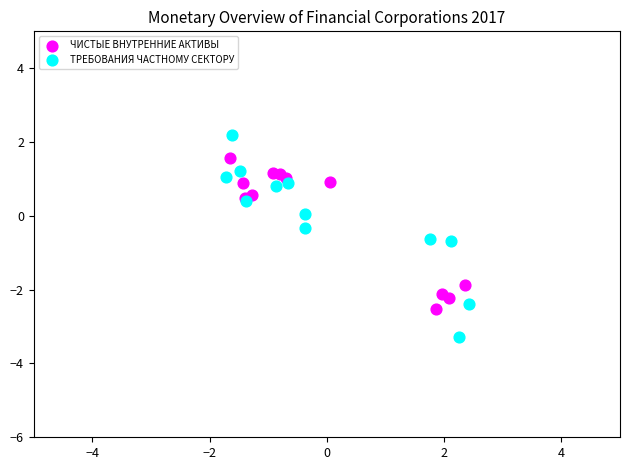

Which series contains the lowest Y value?

ТРЕБОВАНИЯ ЧАСТНОМУ СЕКТОРУ